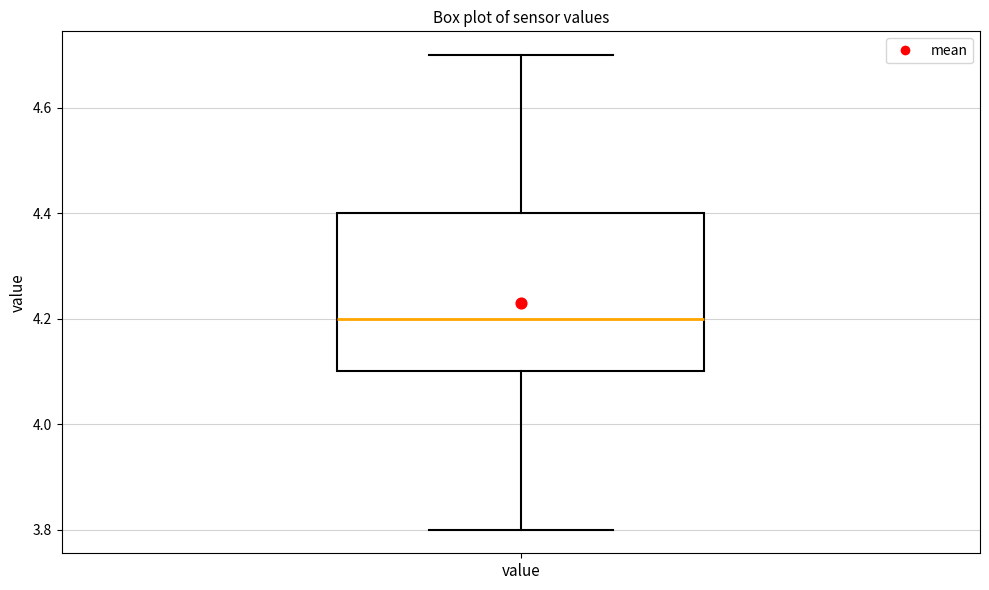

Read this box plot against the y-axis: the position of the median line, the range covered by the box, and the ends of both whiskers. The values are not printed on the chart, so give them approximately, as read against the axis.

median 4.2, box 4.1 to 4.4, whiskers 3.8 to 4.7